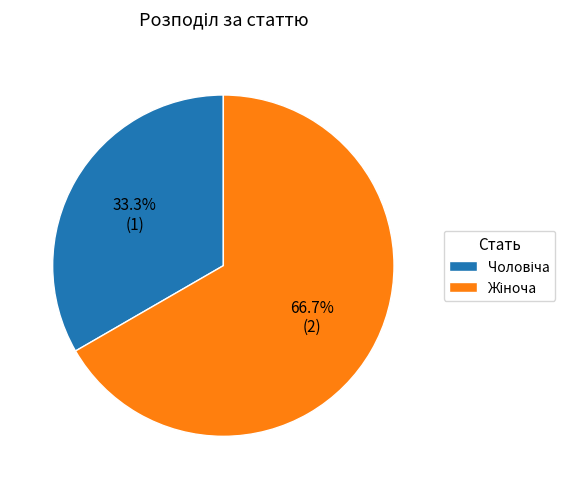

Does any single category account for the majority?

Yes